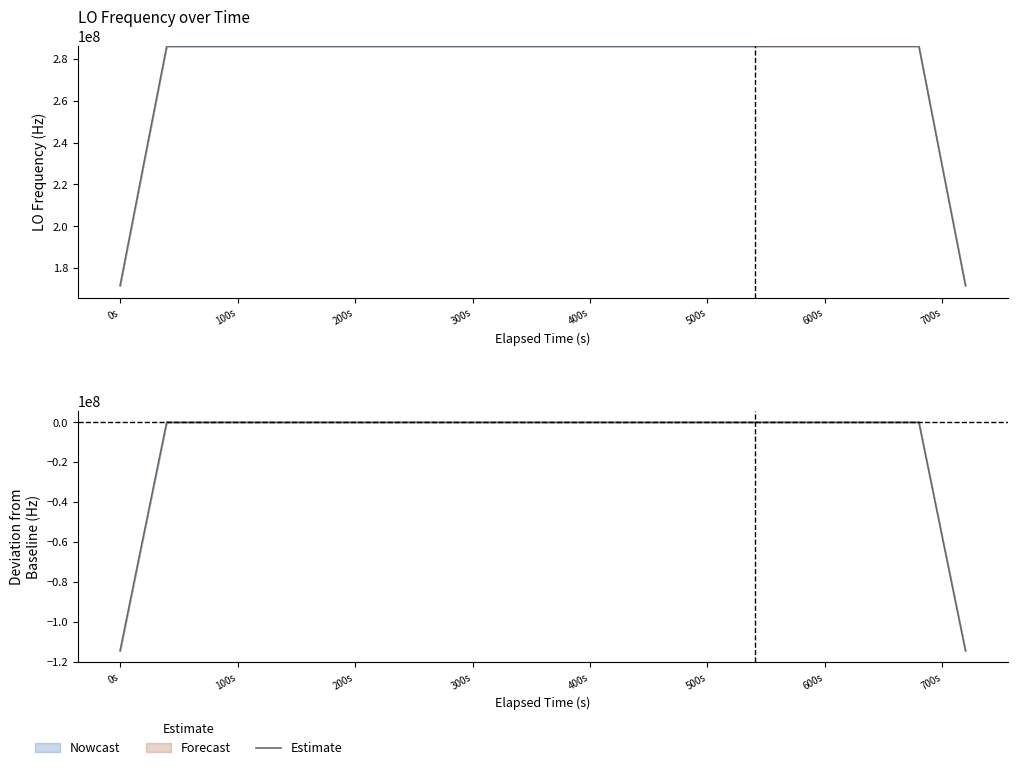

What is the change in value from 100s to 20?

+57209403.4